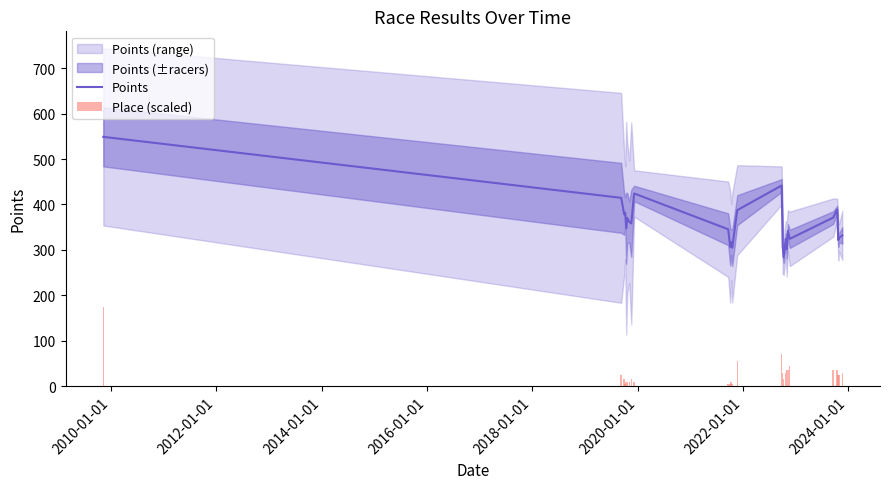

What is the lowest value of the Points series?

284.0